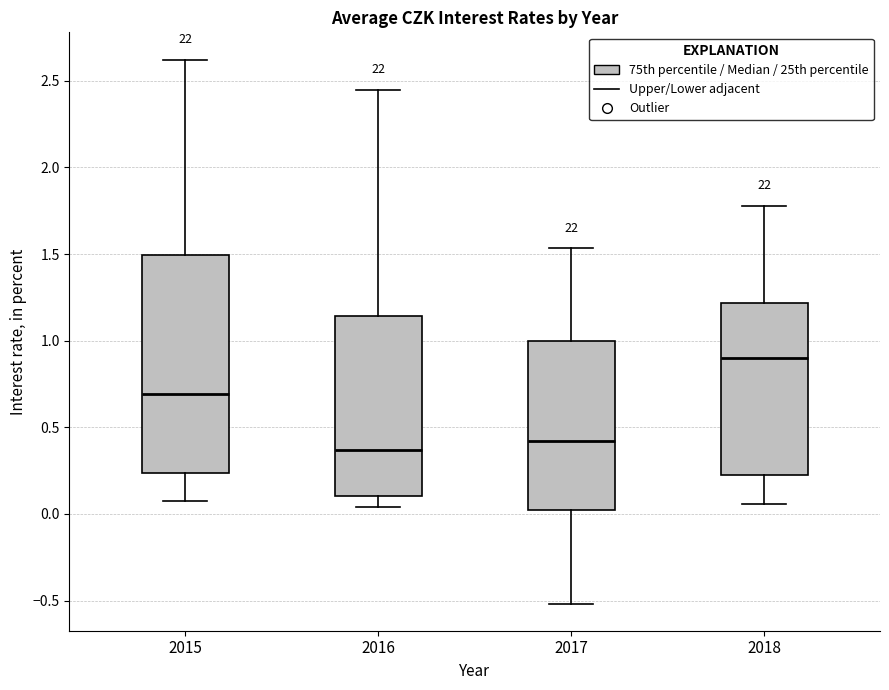

Reading left to right, read every box against the y-axis: the position of its median line, the range the box covers, and the ends of its whiskers. The values are not printed on the chart, so give them approximately, as read against the axis.

2015: median 0.70, box 0.25 to 1.50, whiskers 0.10 to 2.60
2016: median 0.35, box 0.10 to 1.15, whiskers 0.05 to 2.45
2017: median 0.40, box 0.00 to 1.00, whiskers -0.50 to 1.55
2018: median 0.90, box 0.20 to 1.20, whiskers 0.05 to 1.80